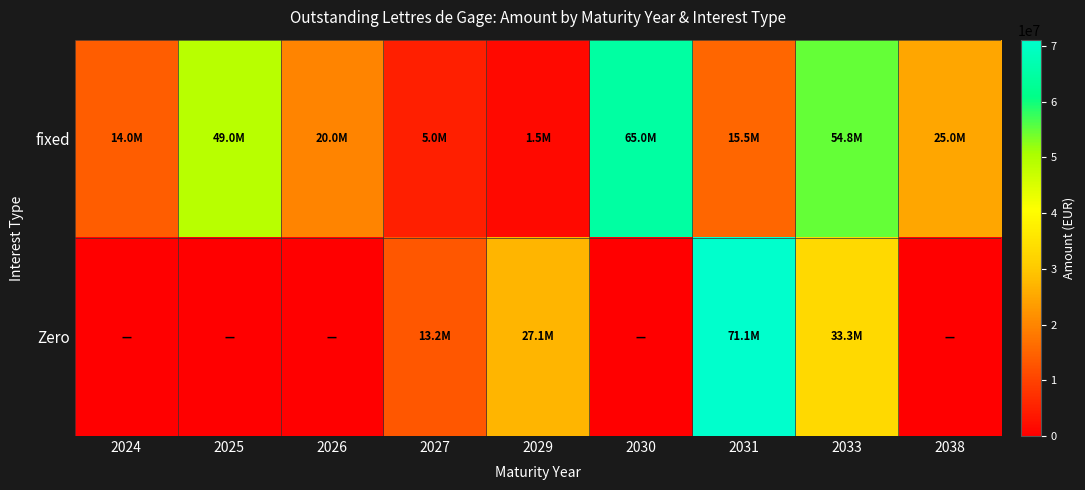

Which series has the largest total across all categories?

fixed